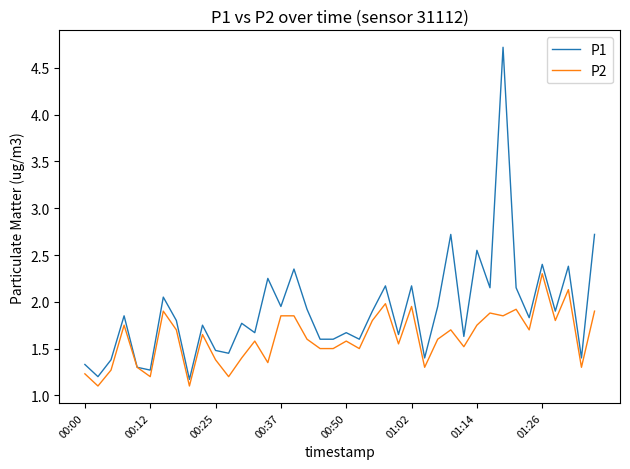

Which series has the widest spread of values?

P1